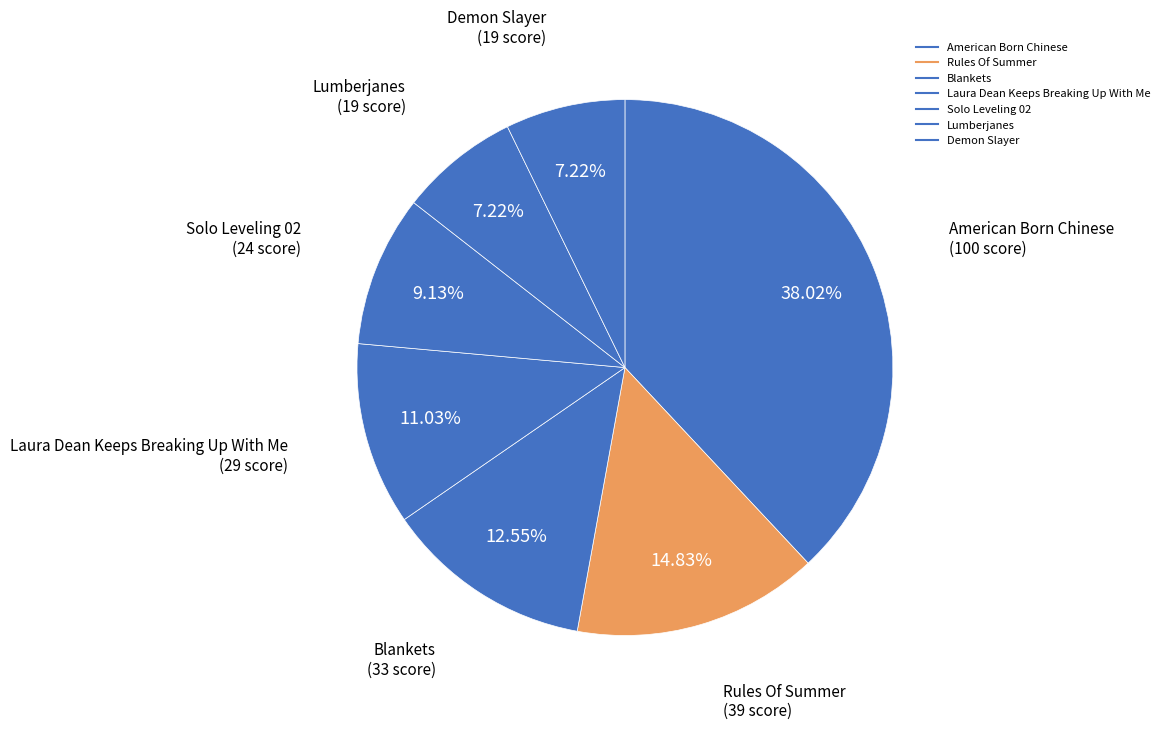

Approximately how many times larger is the value at Lumberjanes compared to Rules Of Summer?

0.5